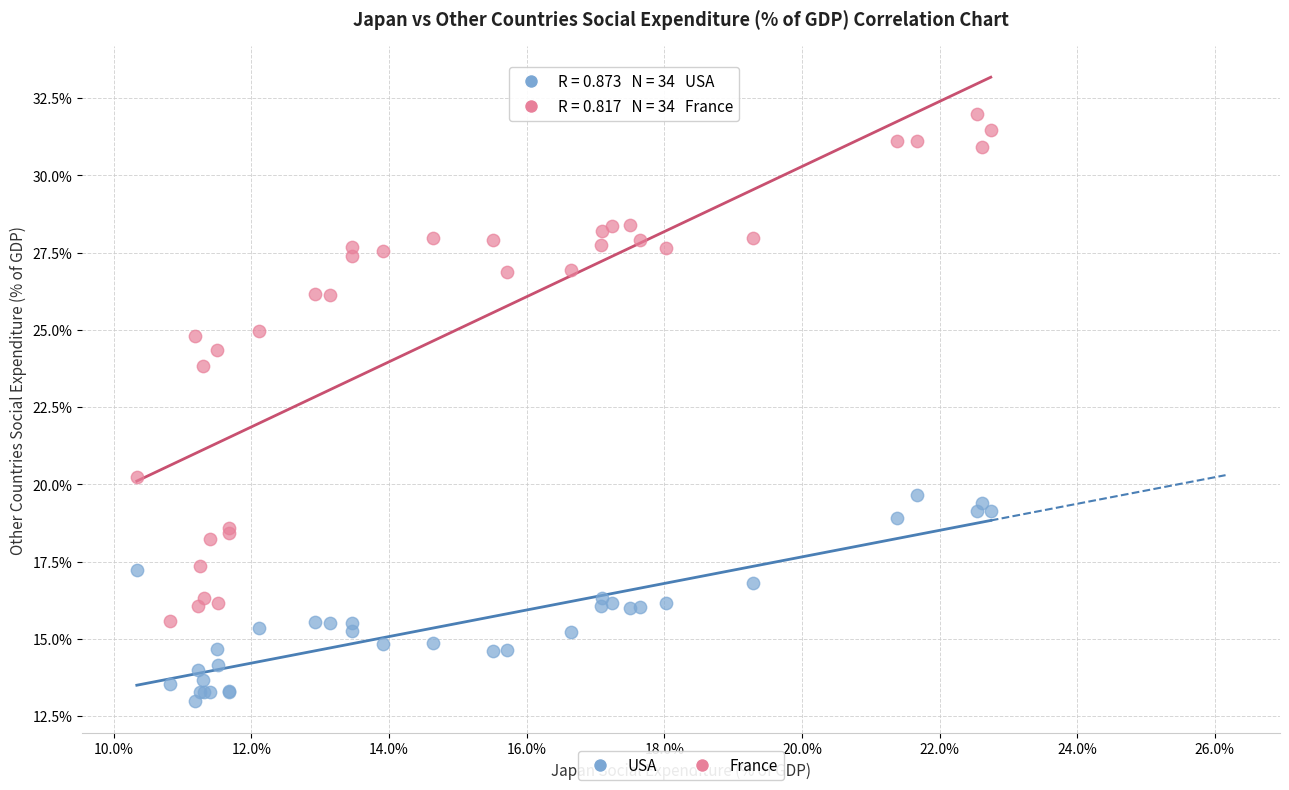

Which series contains the highest Y value?

France